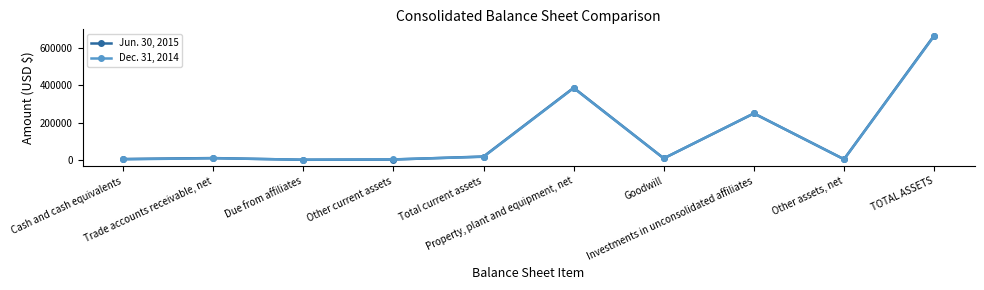

Rank the series at Due from affiliates from highest to lowest value.

Dec. 31, 2014, Jun. 30, 2015